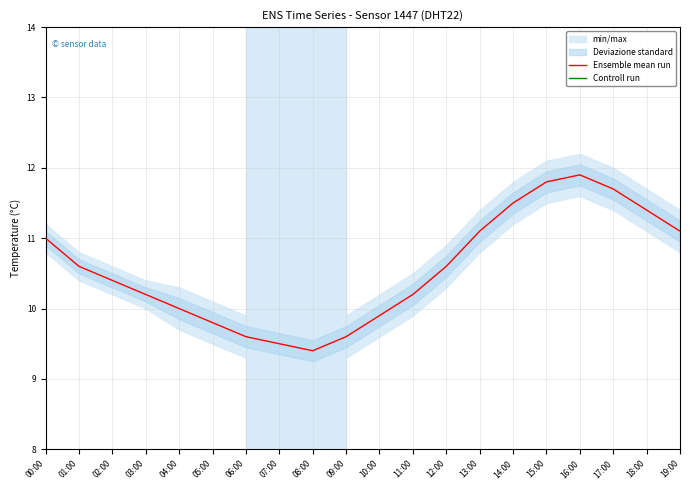

What is the sum of the Ensemble mean run values at 05:00 and 00:00?

20.8